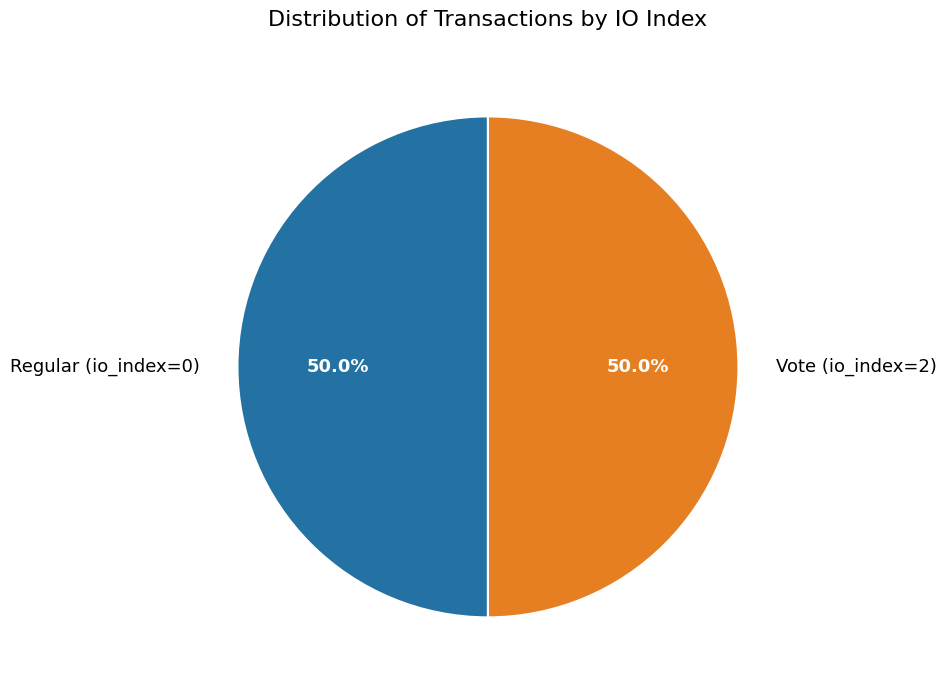

Approximately how many times larger is the value at Regular (io_index=0) compared to Vote (io_index=2)?

1.0